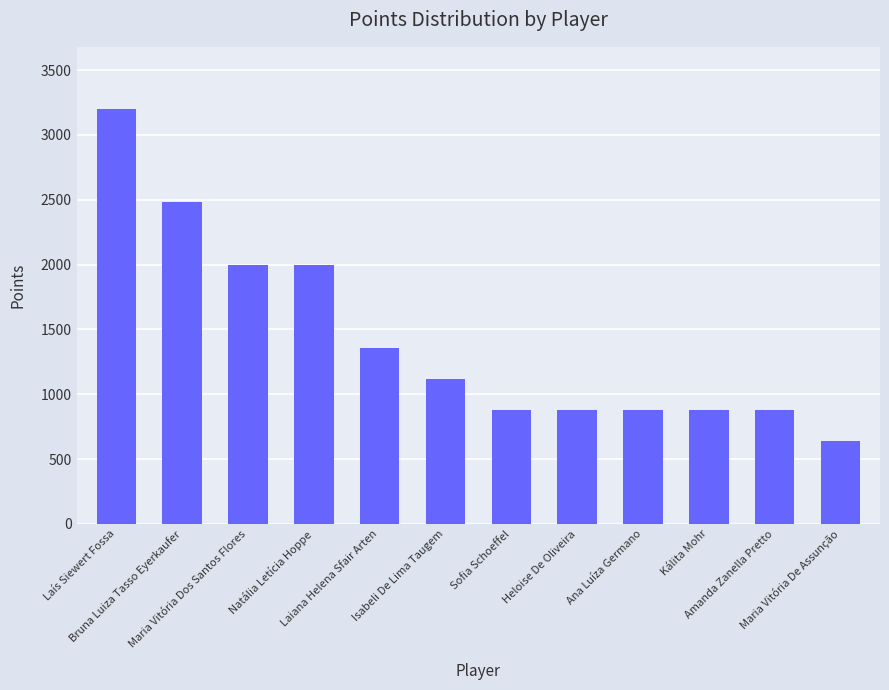

What is the average value?

1433